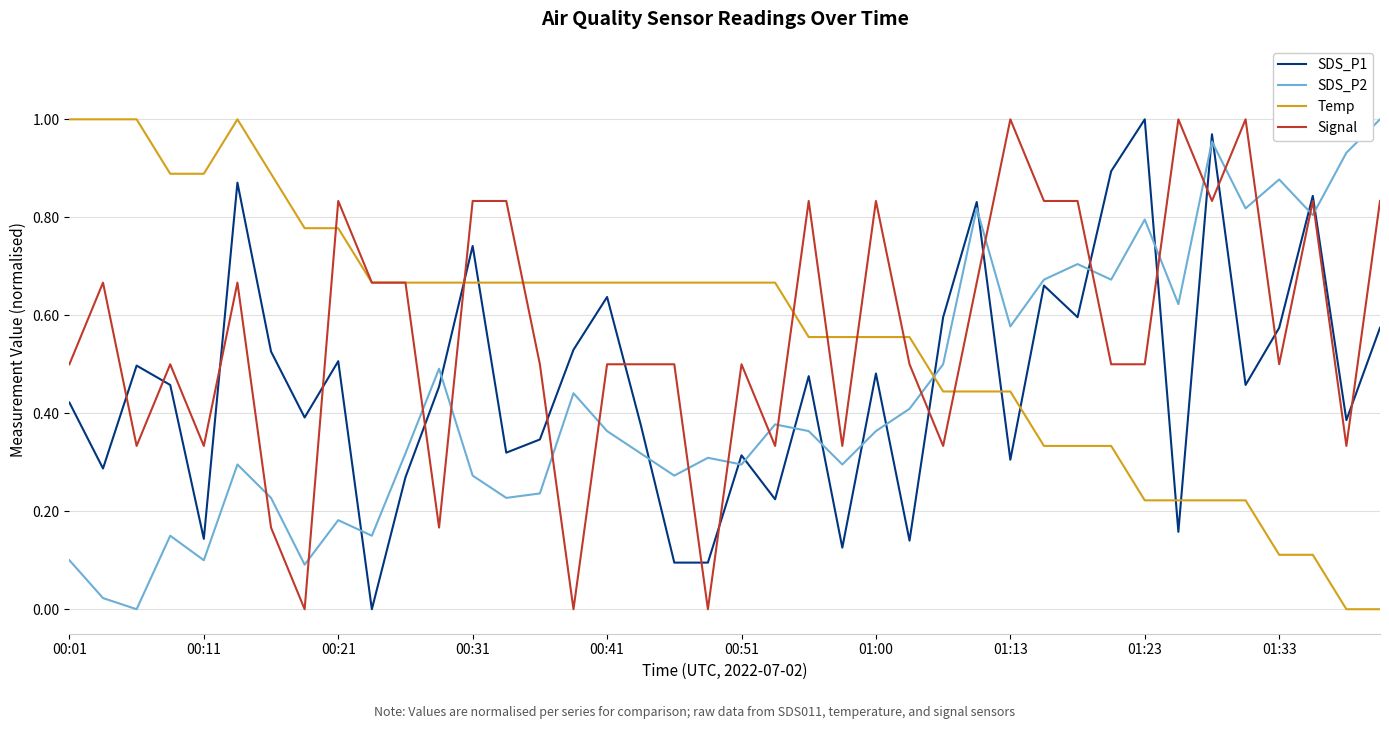

After their last crossing, which series has the higher values: SDS_P2 or Temp?

SDS_P2